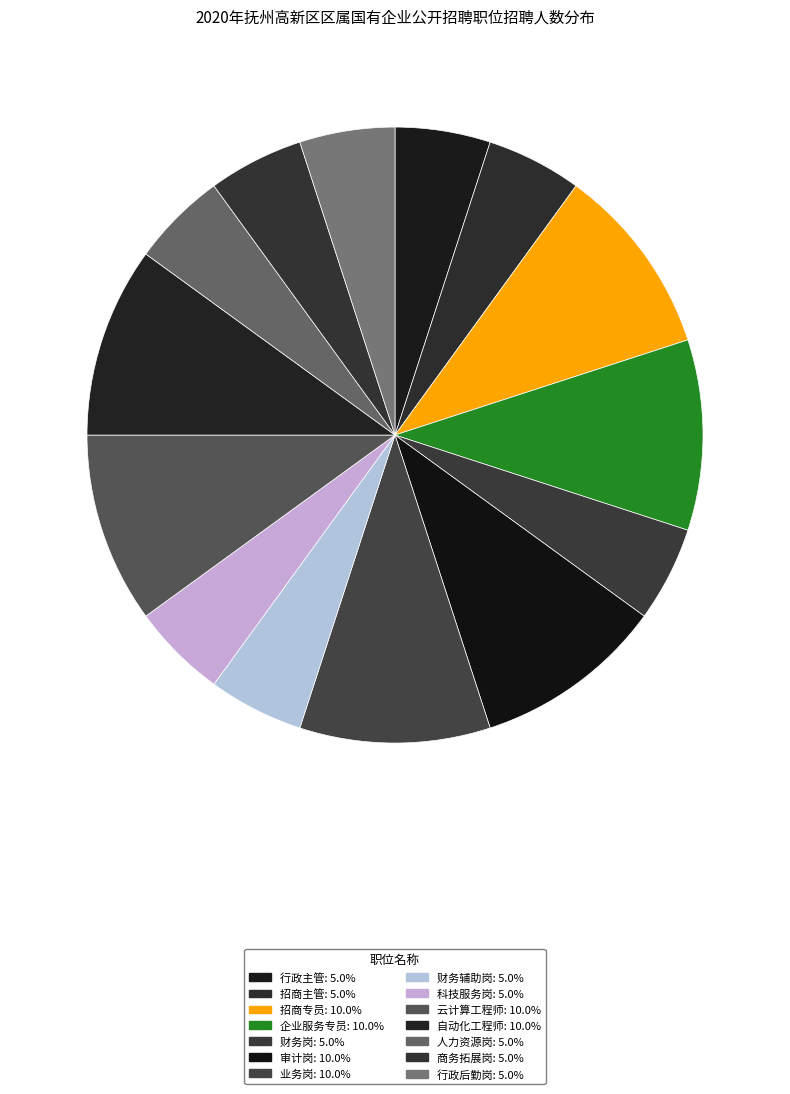

Which category has the biggest portion of the pie?

招商专员